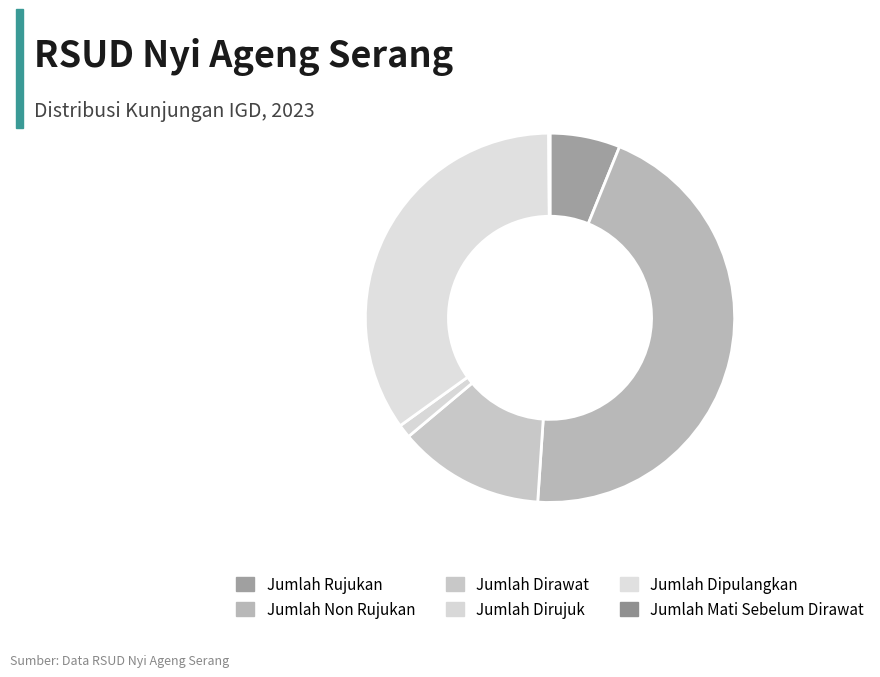

Which slice is the smallest?

Jumlah Mati Sebelum Dirawat